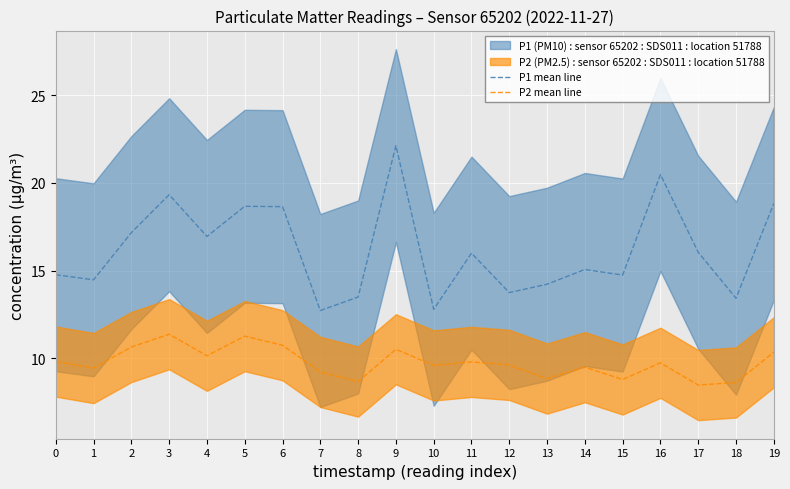

What is the difference between the maximum and minimum values in the P1 mean line series?

9.4